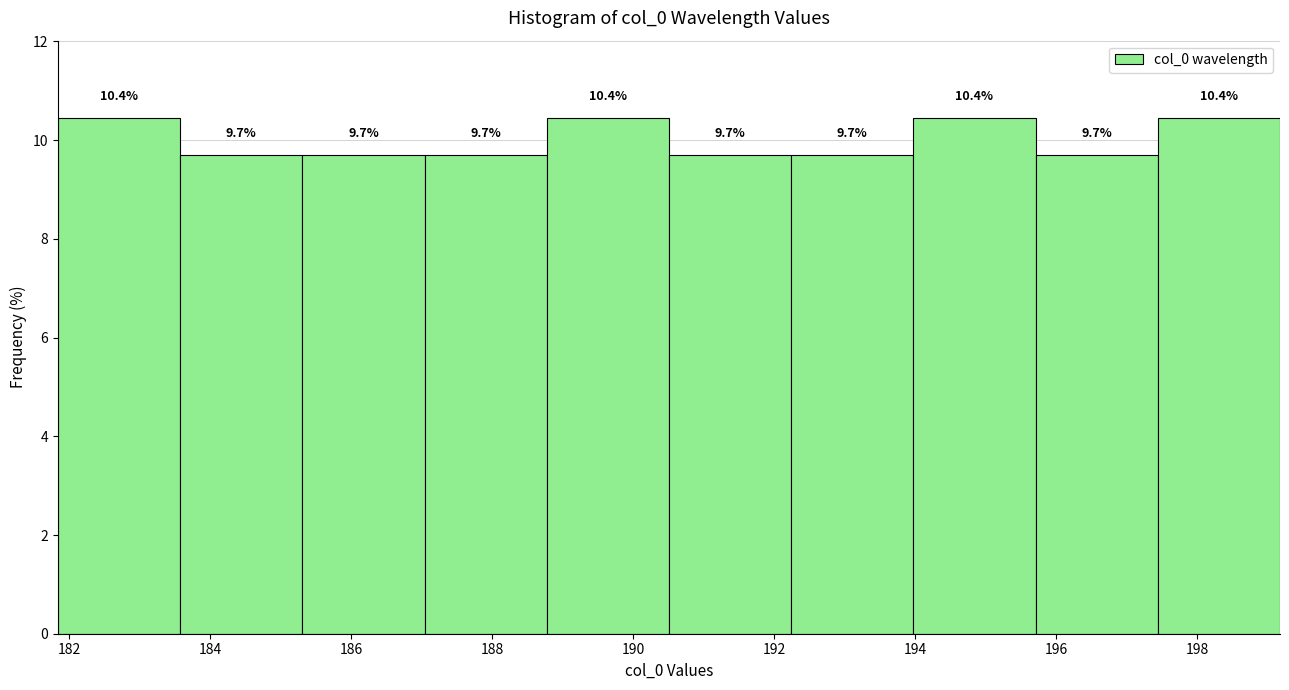

What is the height of the bar covering 181.8 to 183.6 on the x-axis? The bar edges are not printed on the chart, so give them approximately, as read against the axis.

10.4